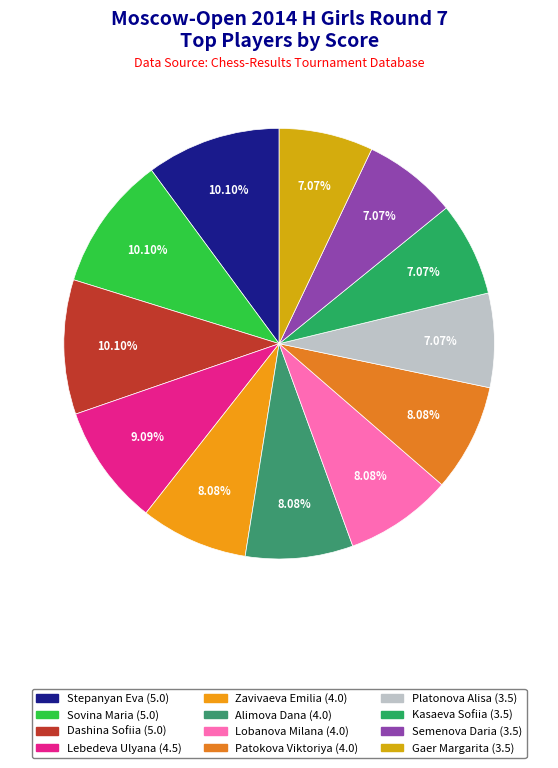

What percentage is the Platonova Alisa slice, to the nearest percent?

7%